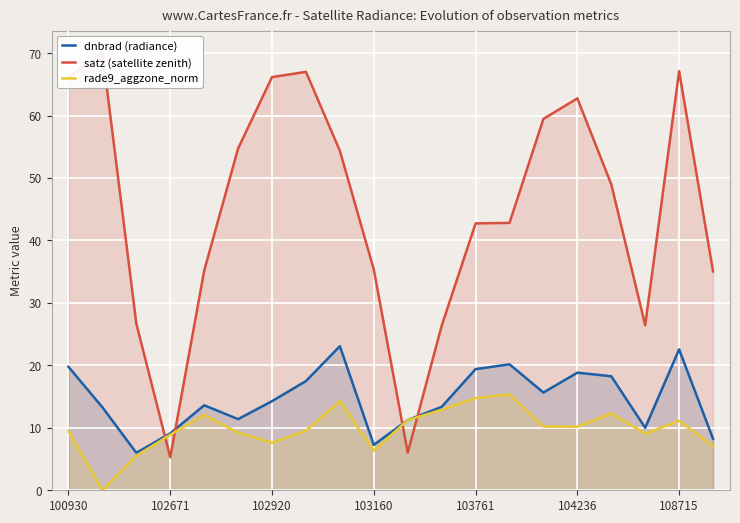

The dnbrad (radiance) series shows 12.7 at 103160. True or false?

False